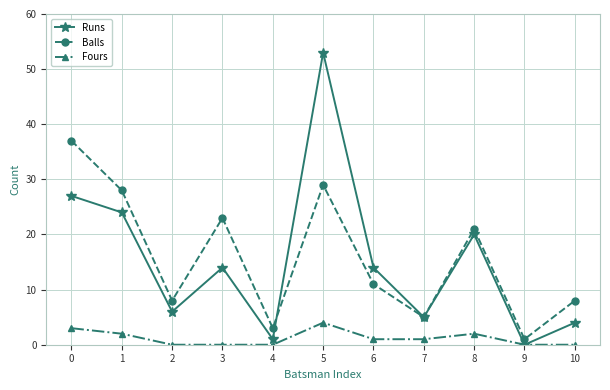

Which series has the widest spread of values?

Runs